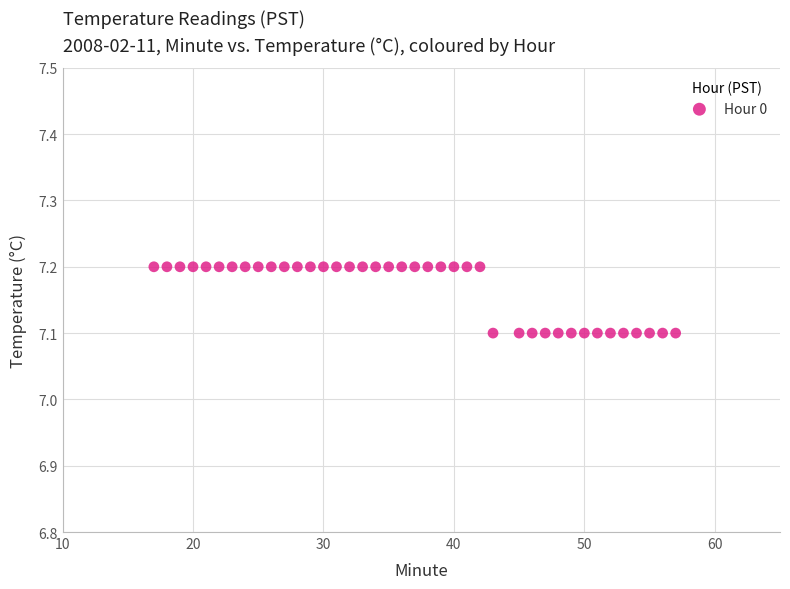

What is the range of X values (max minus min)?

40.0